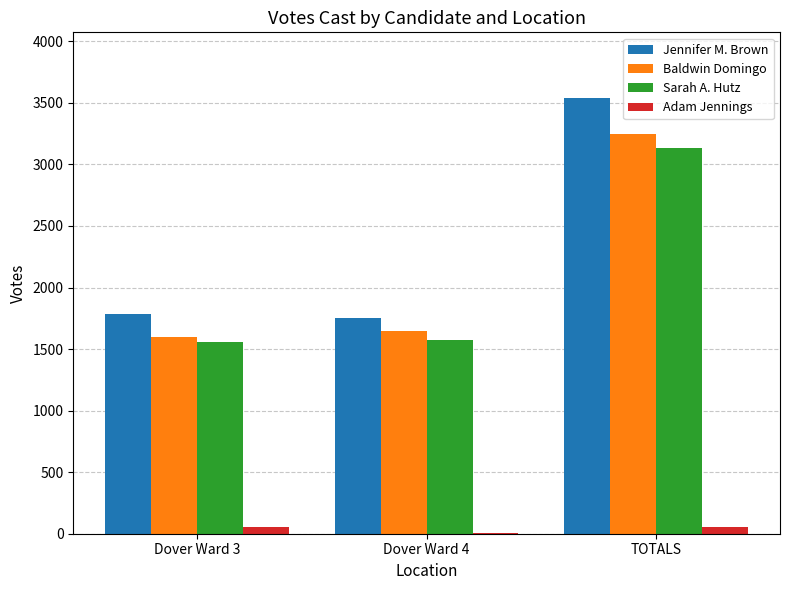

What is the spread (max minus min) of values at Dover Ward 4?

1753